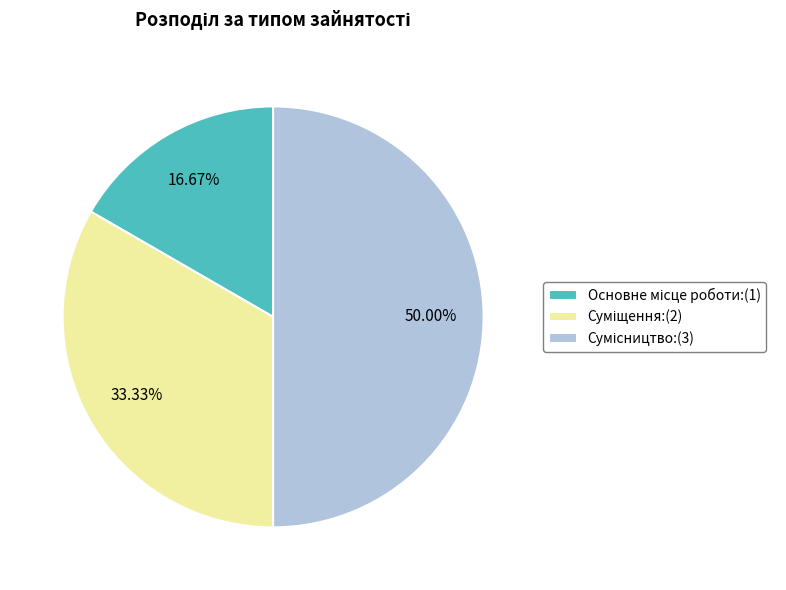

How much of the chart is everything except Суміщення?

66.7%